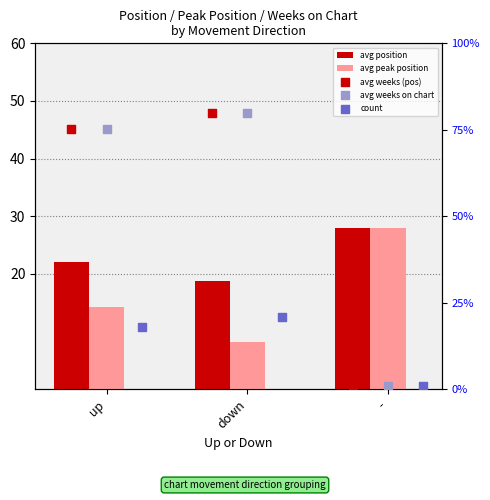

Which series contains the highest Y value?

avg weeks (pos)